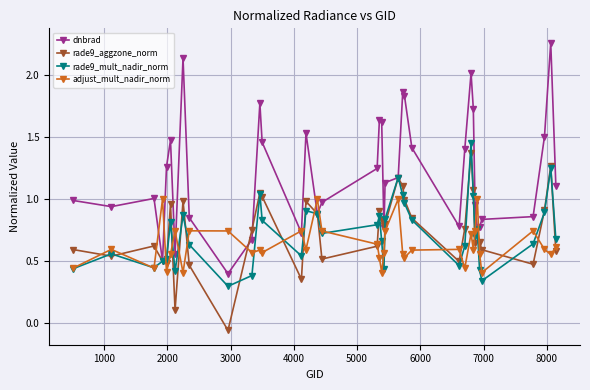

Is this an area chart (filled region under the line)?

No